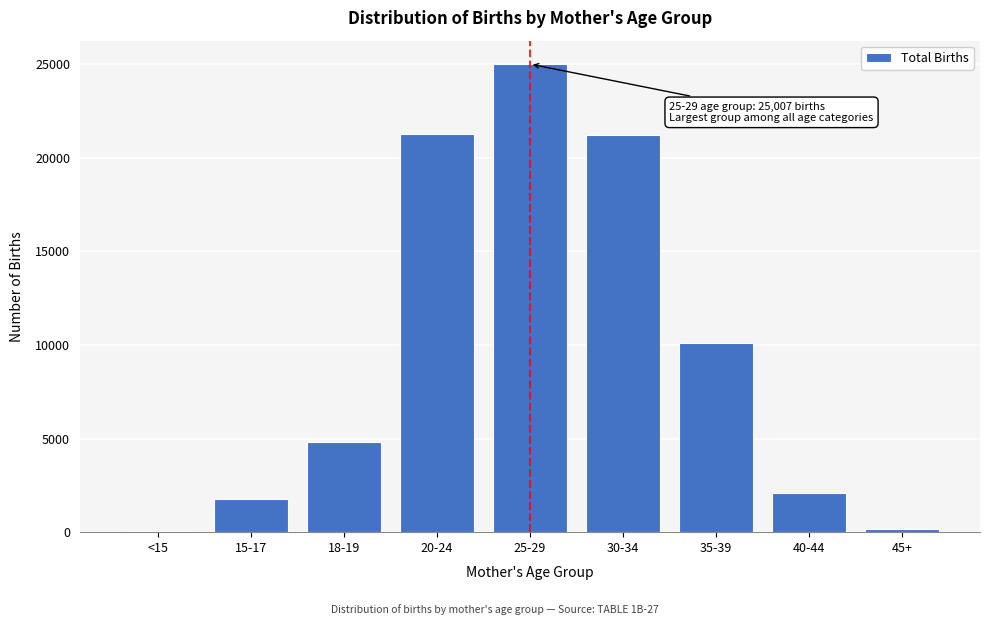

Is it true that the value at 35-39 is 10088?

True